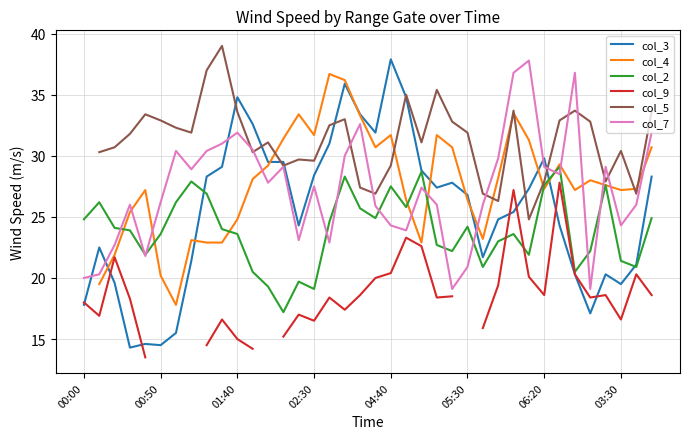

What is the total value across all series at 33?

137.6